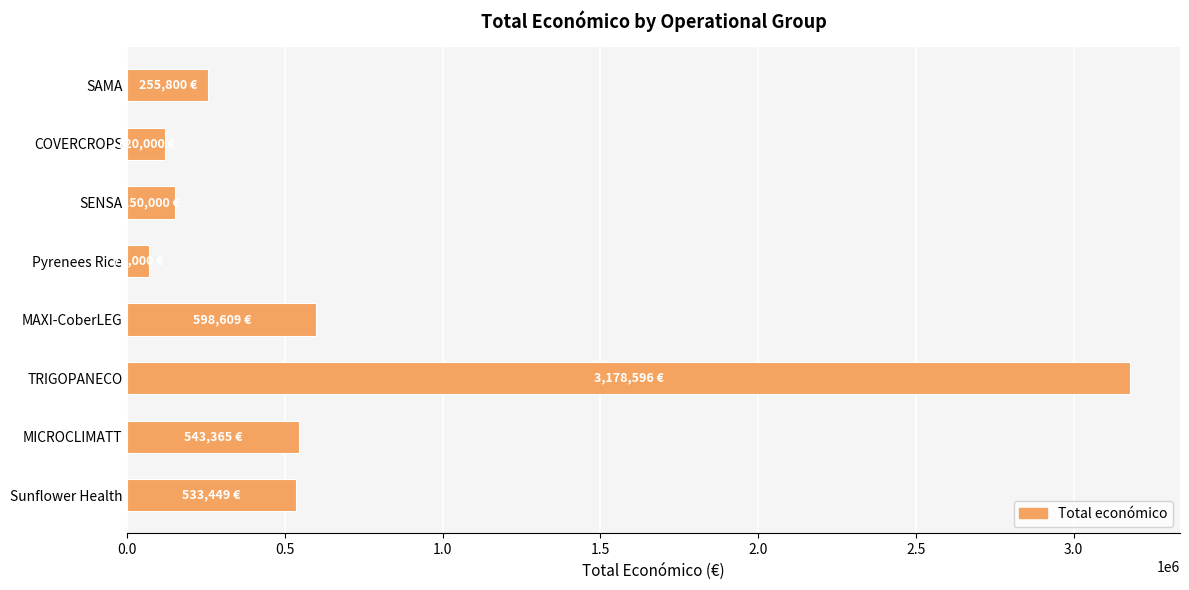

Where is the data nearest to the value 1624298?

MAXI-CoberLEG